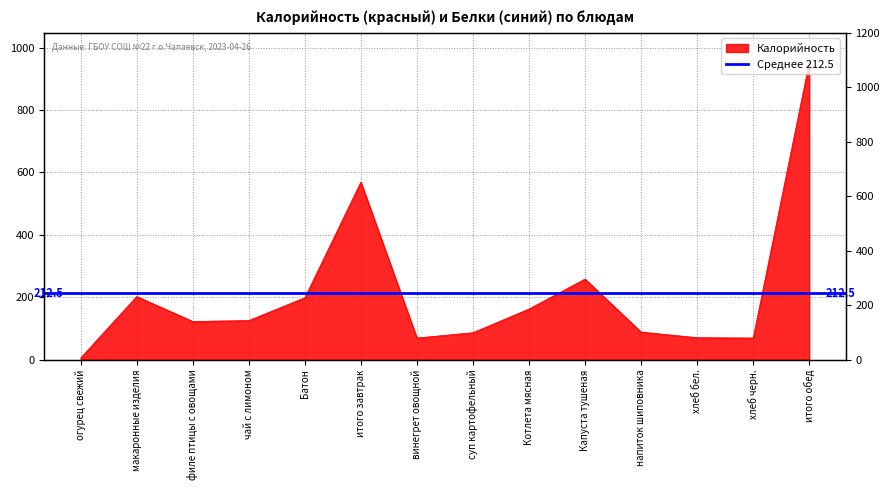

Reading right to left, list all the values displayed in this chart.

952	69	70	88	258	162	86	69	569	198	125	122	202	5